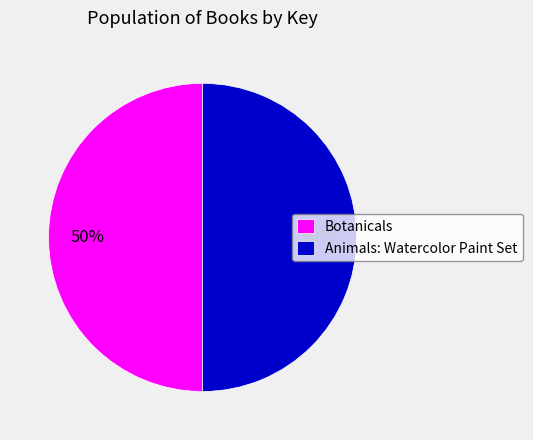

What is the ratio of the value at Botanicals to the value at Animals: Watercolor Paint Set?

1.0